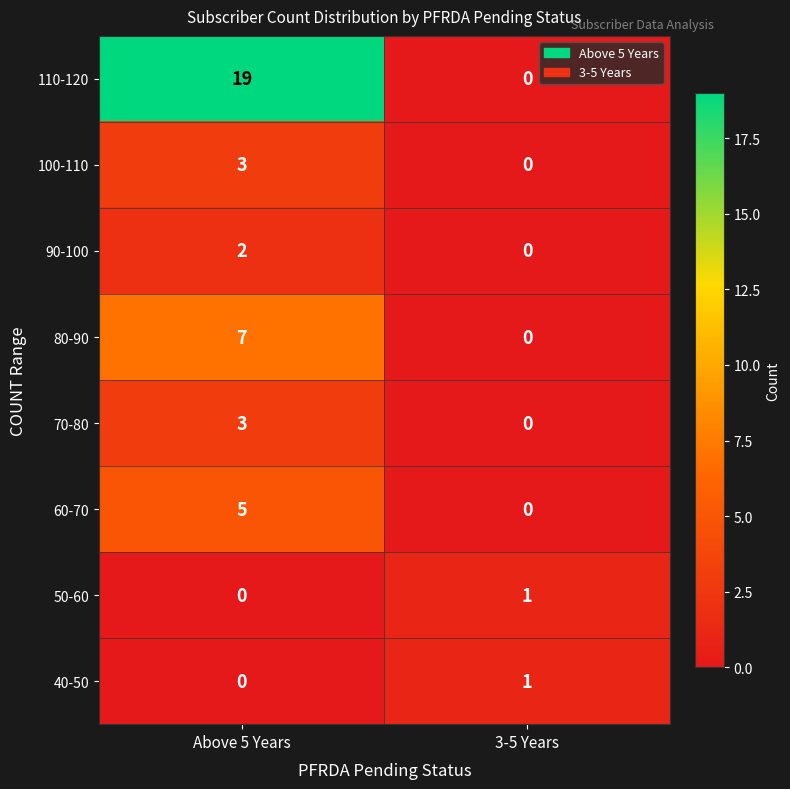

At which label does 40-50 reach its peak?

3-5 Years